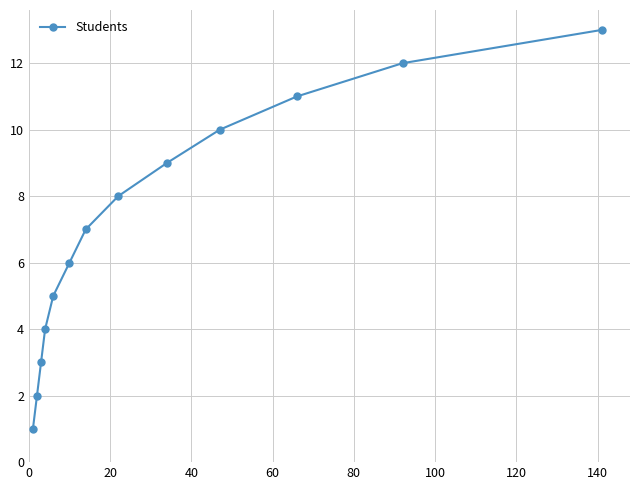

What is the value of the 11th point from the left?

11